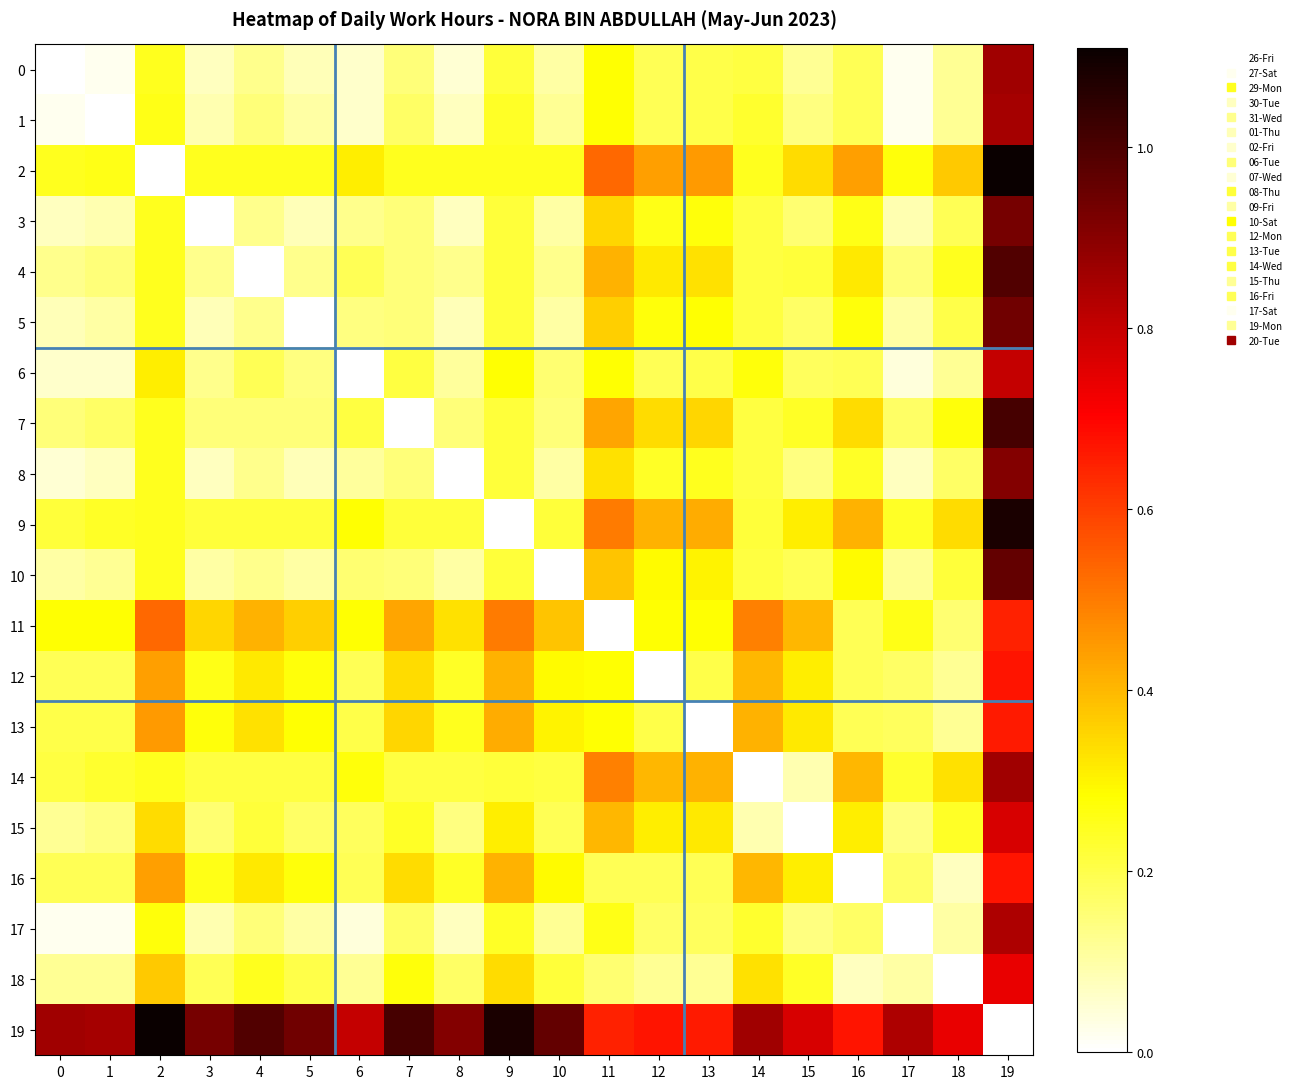

What is the spread (max minus min) of values at 2?

1.1